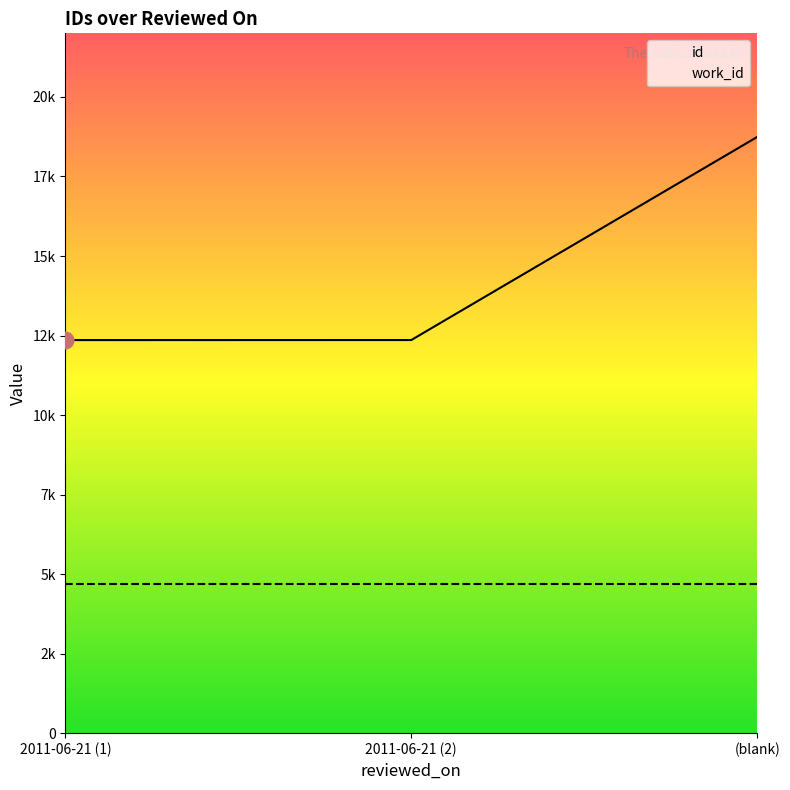

Reading left to right, list all the values displayed in this chart.

12357	12358	18741